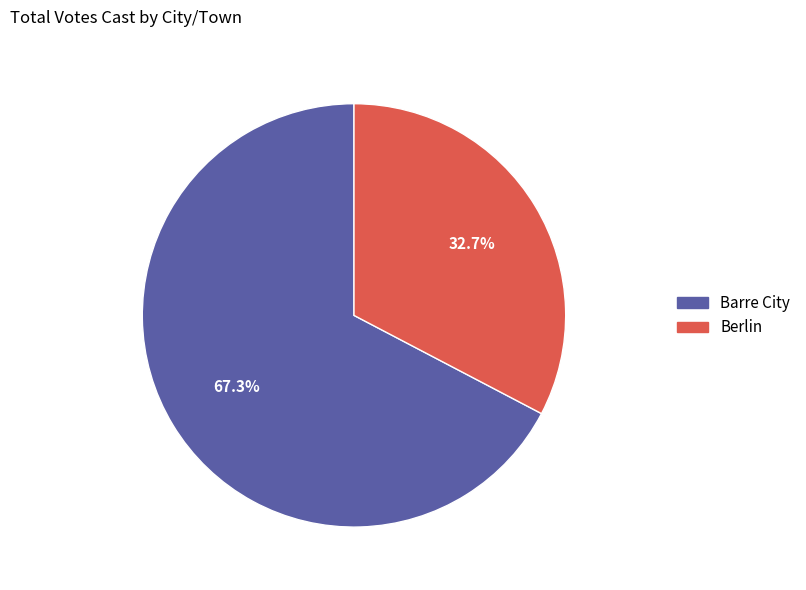

What is the largest slice in the pie chart?

Barre City